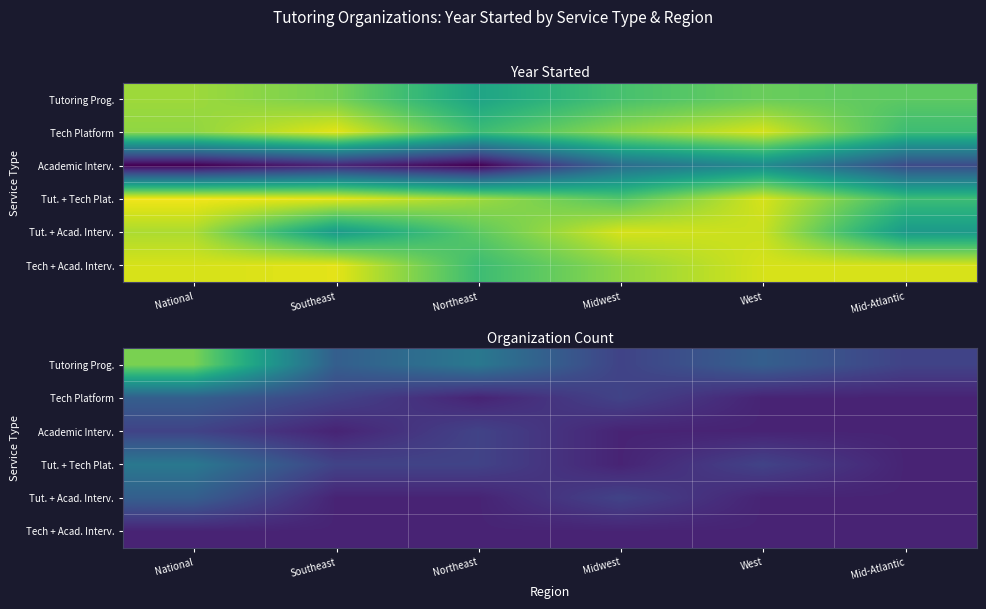

Count the number of data series in this chart.

6